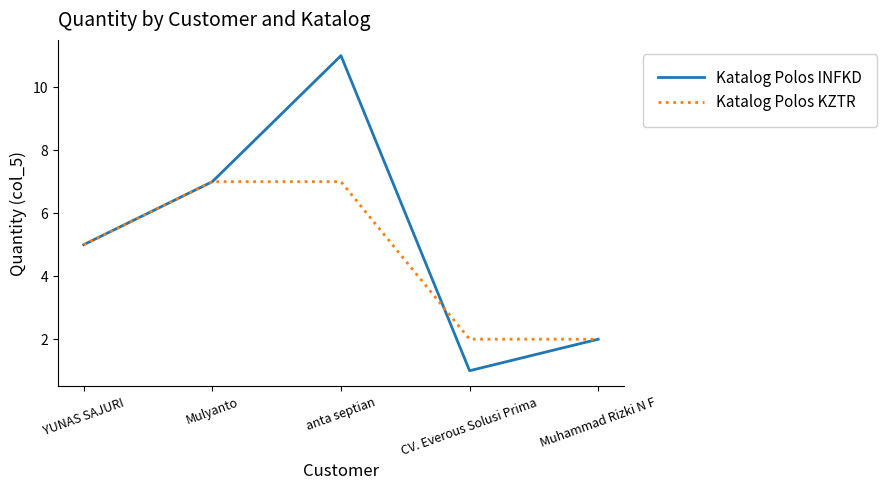

How many interior local valleys does the Katalog Polos INFKD series have?

1